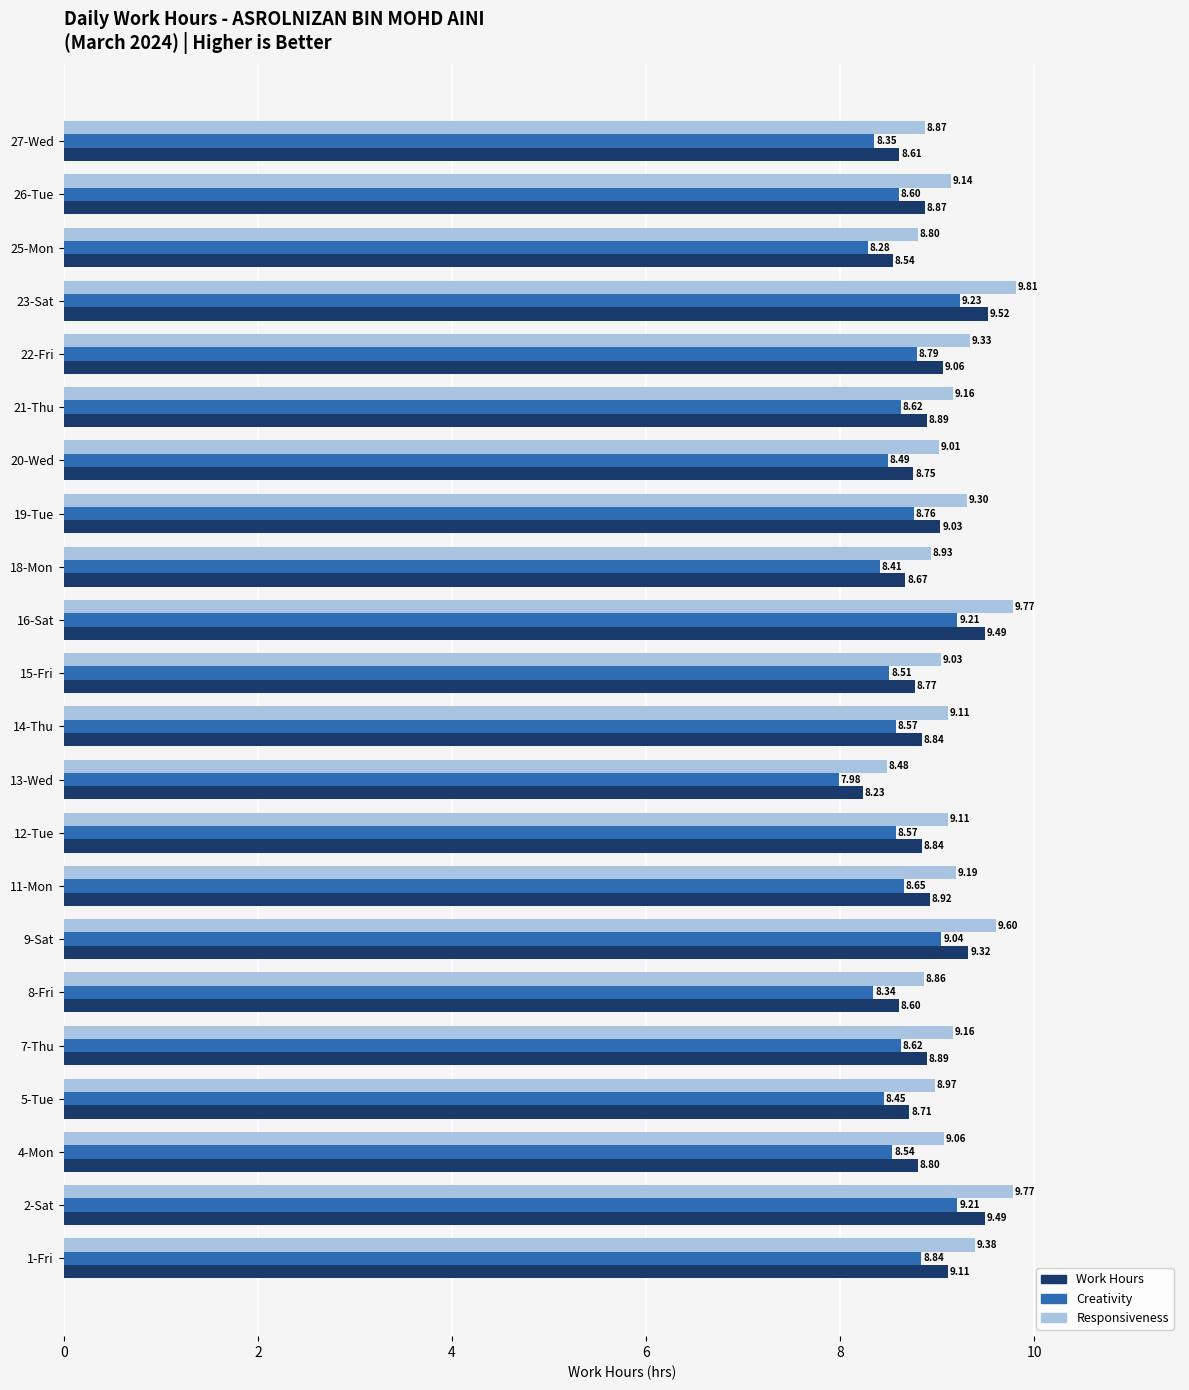

Which series has the widest spread of values?

Responsiveness